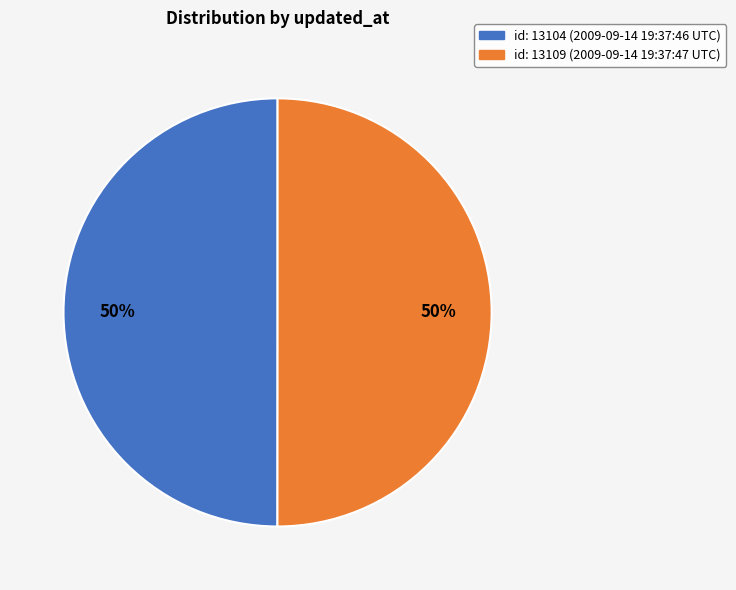

To the nearest percent, what is the average slice percentage?

50%